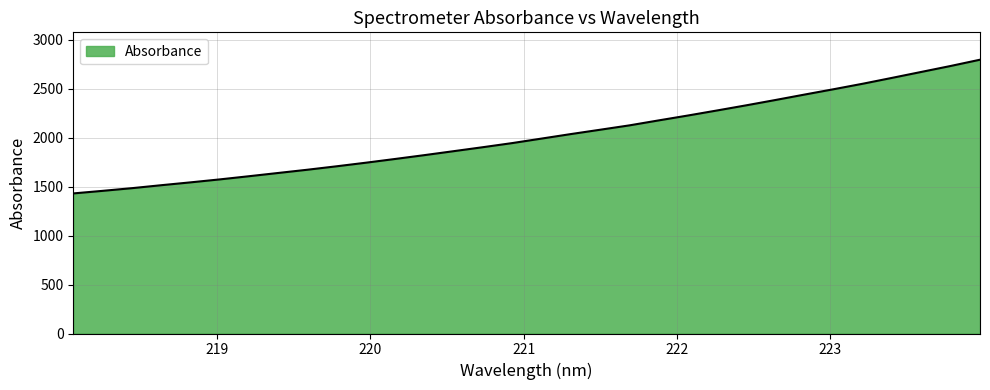

What is the greatest value displayed?

2795.5